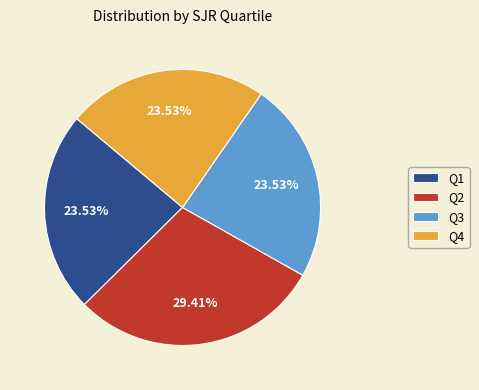

Is Q3 the majority of the pie?

No